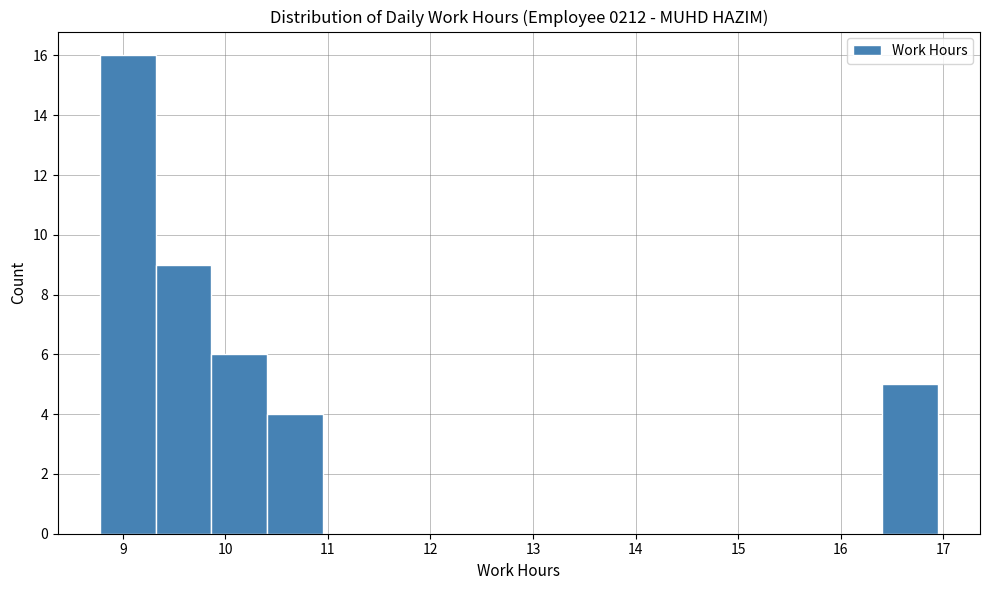

Reading left to right, transcribe this chart: for each bar, give the range it covers on the x-axis and its height. Neither the bar edges nor the heights are printed on the chart, so give them approximately, as read against the axes.

8.8 to 9.3: 16
9.3 to 9.9: 9
9.9 to 10.4: 6
10.4 to 11.0: 4
11.0 to 11.5: 0
11.5 to 12.0: 0
12.0 to 12.6: 0
12.6 to 13.1: 0
13.1 to 13.7: 0
13.7 to 14.2: 0
14.2 to 14.8: 0
14.8 to 15.3: 0
15.3 to 15.9: 0
15.9 to 16.4: 0
16.4 to 17.0: 5